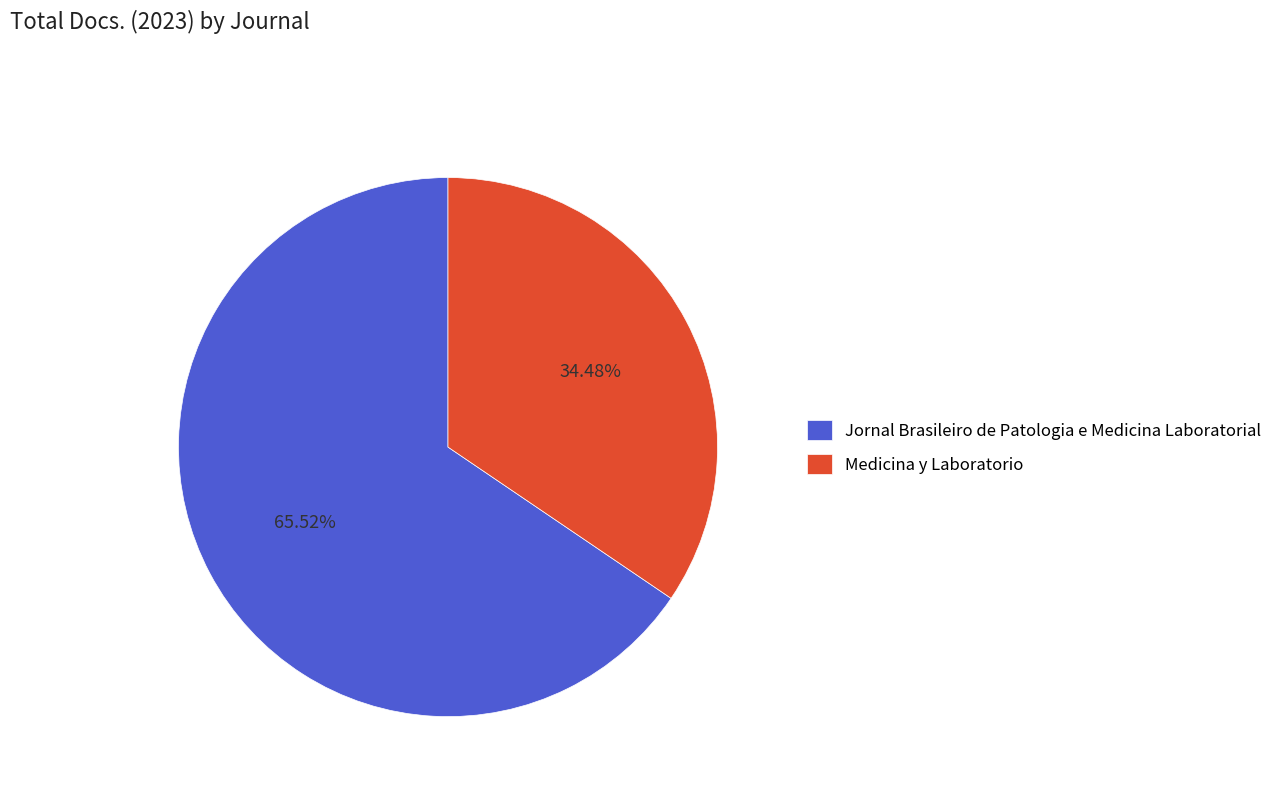

To the nearest percent, what is the difference between the largest and smallest slice percentages?

31%